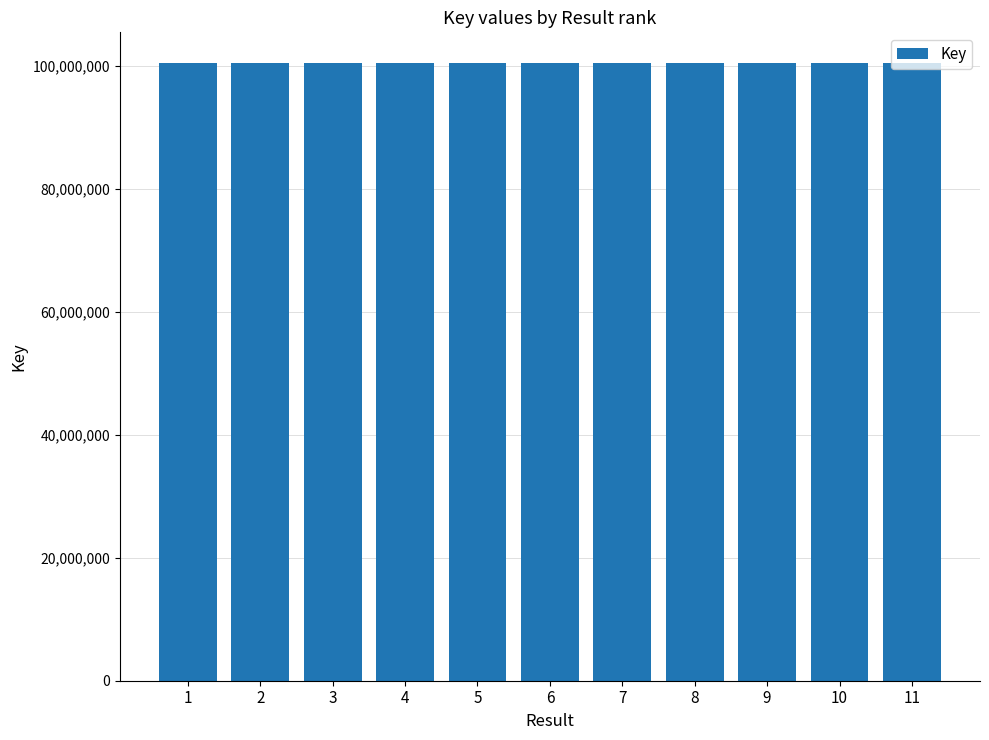

What is the ratio of the value at 4 to the value at 8?

1.0